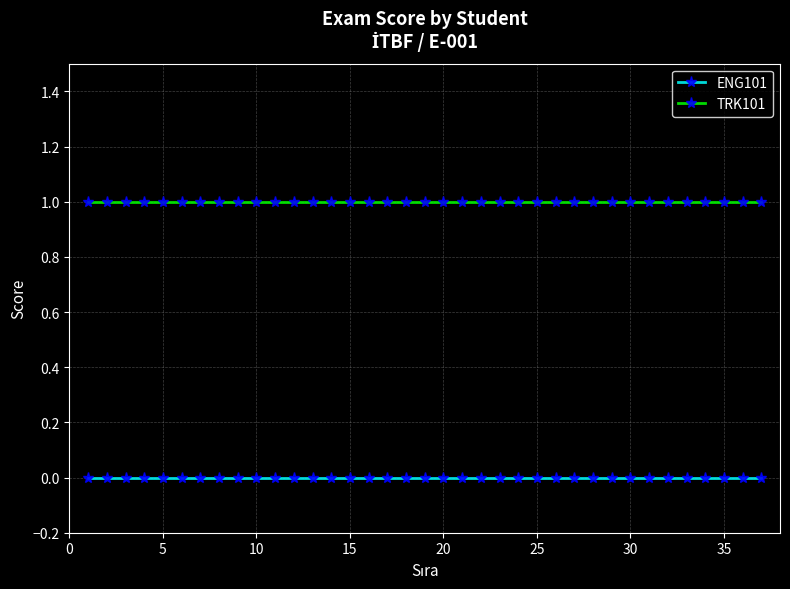

Count the number of data series in this chart.

2